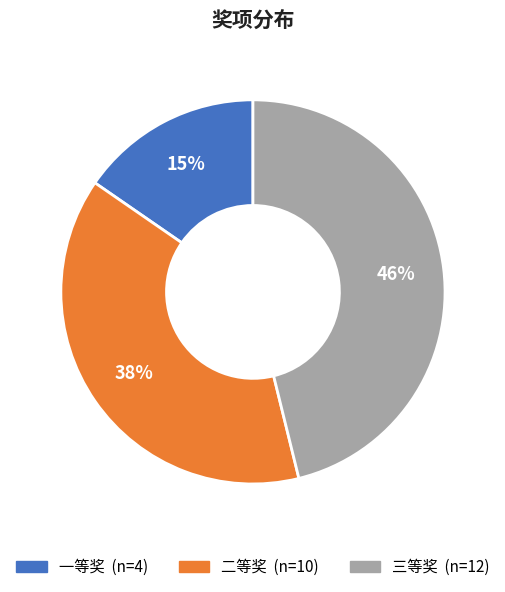

True or false: 三等奖 accounts for 46% of the total.

True